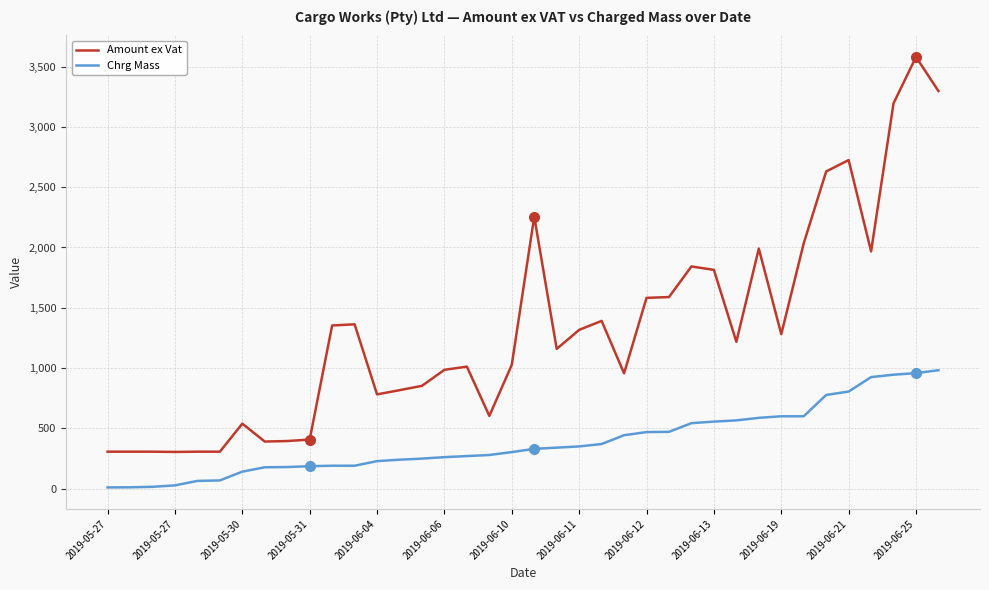

True or false: Amount ex Vat and Chrg Mass cross at least once.

False